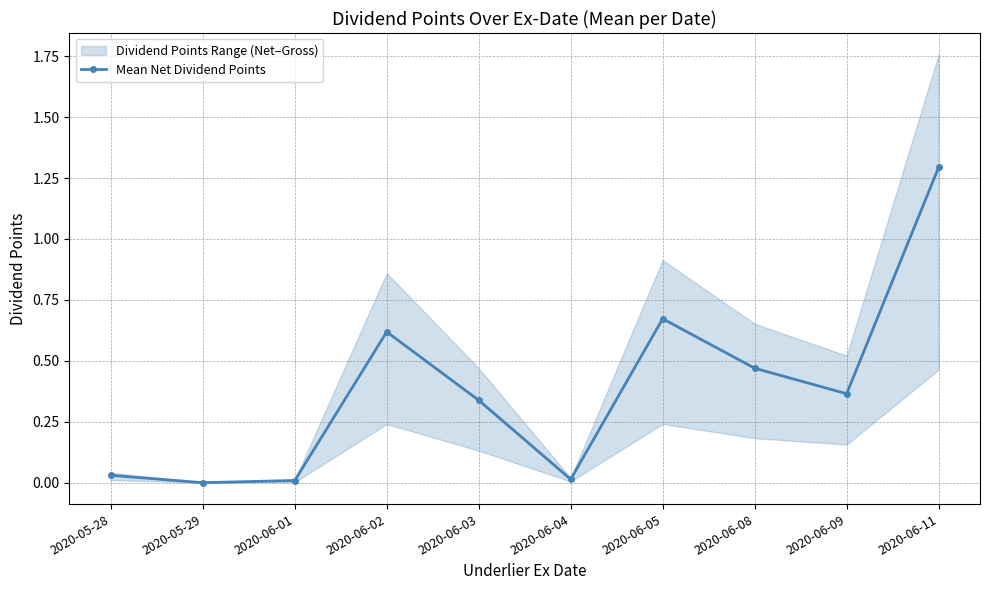

True or false: the data shows 0.8 at 2020-06-02.

False